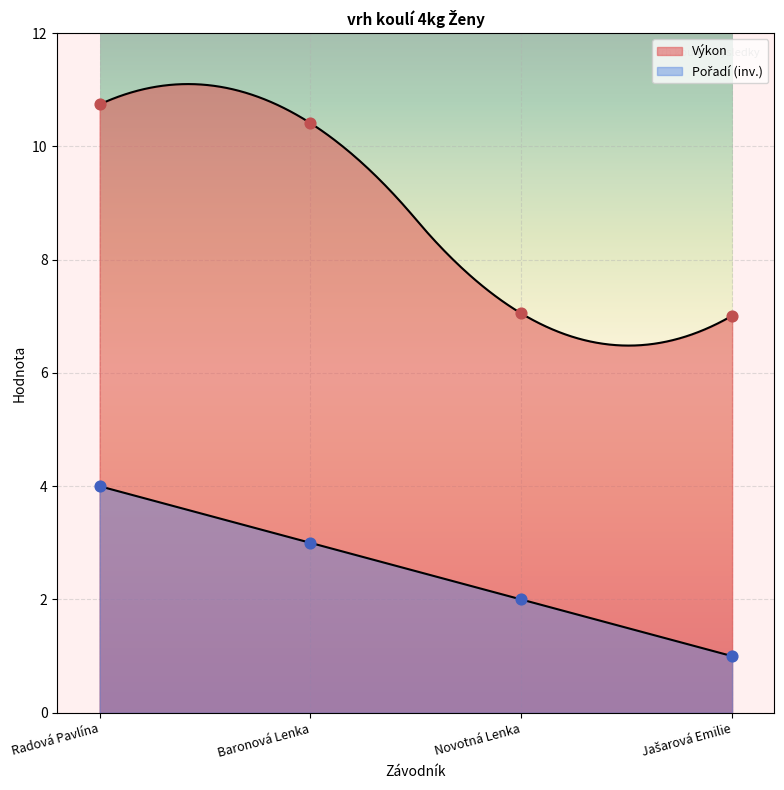

Which series has the largest total across all categories?

Výkon